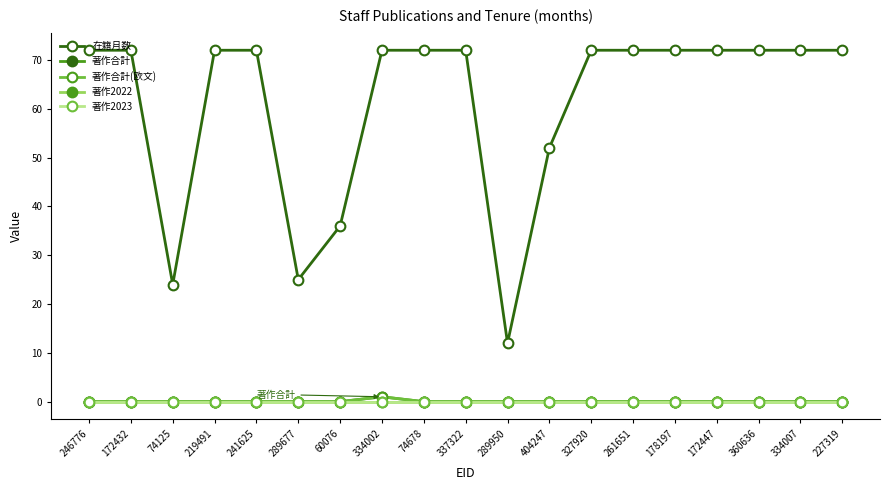

The value of 在籍月数 at 289950 is 18. True or false?

False